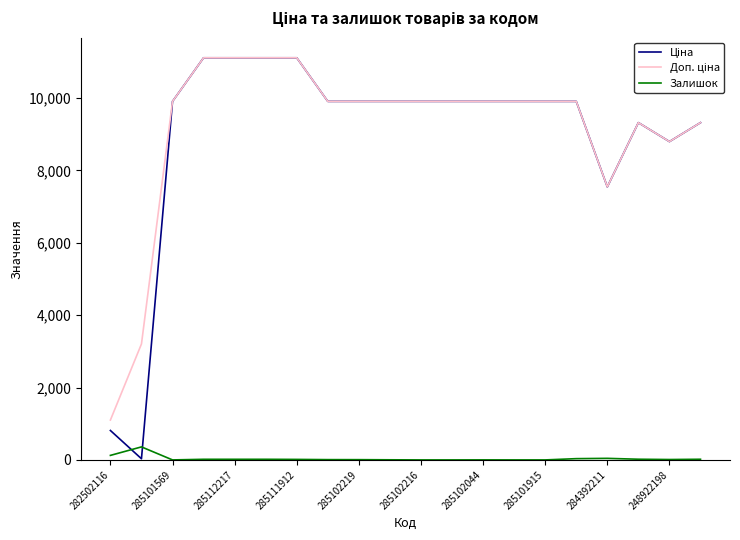

What is the maximum value shown in the chart?

11113.6